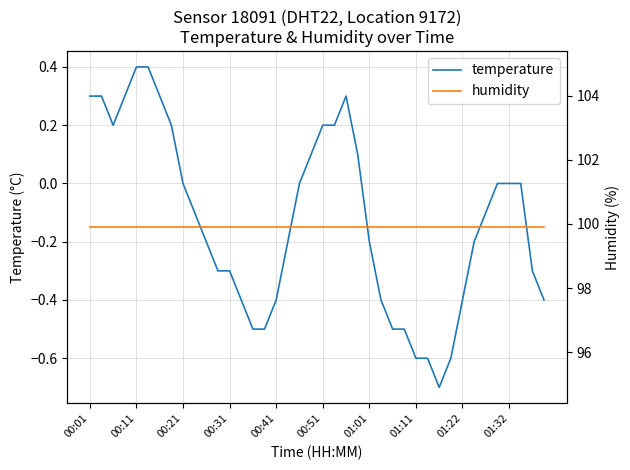

Is it true that temperature equals -0.6 at 01:22?

False